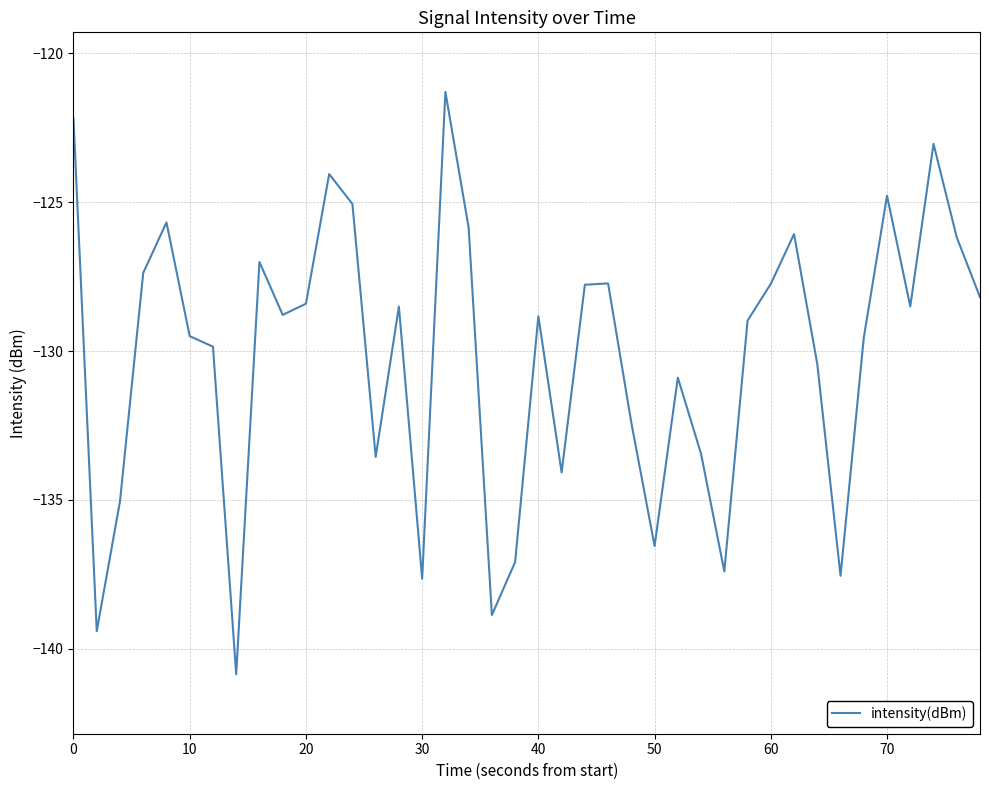

What is the difference between the maximum and minimum values?

19.6